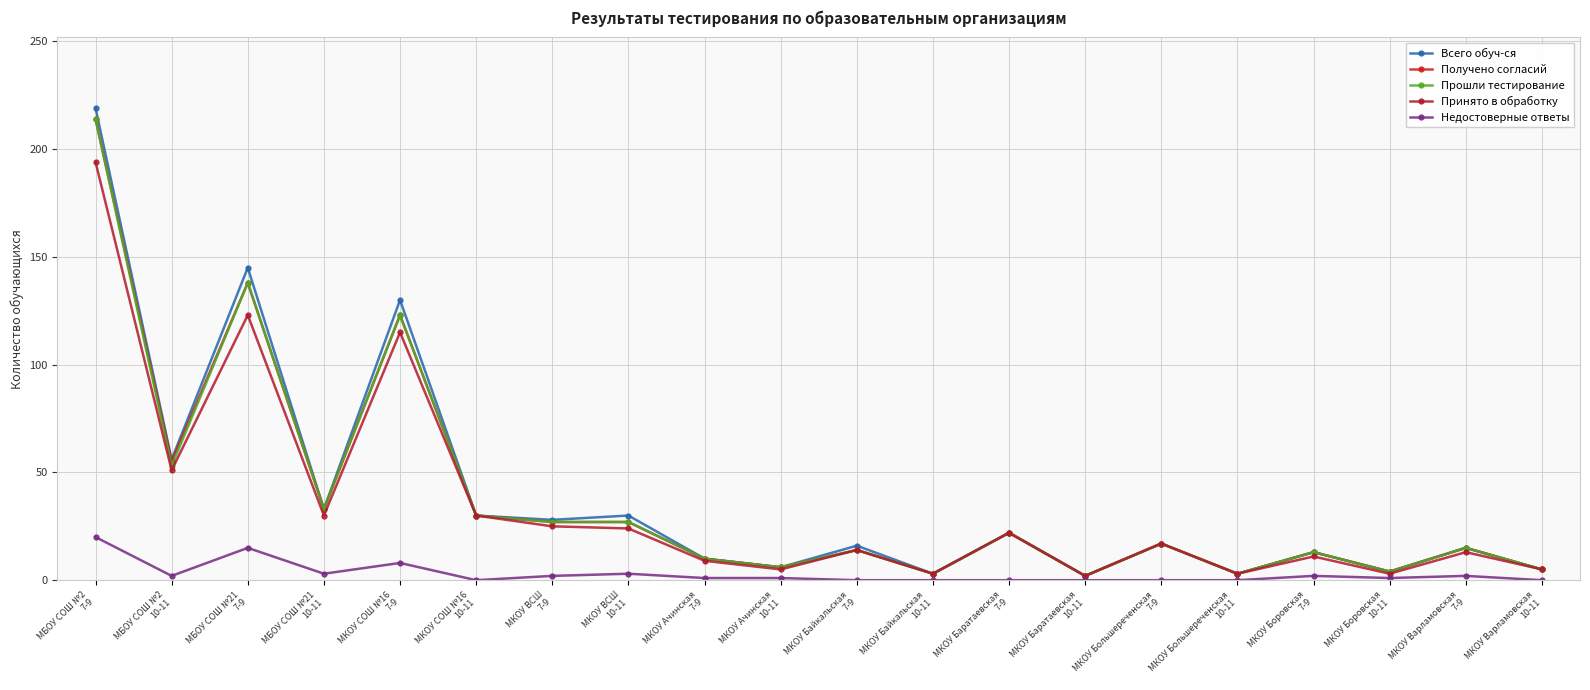

How many lines are shown in the chart?

5